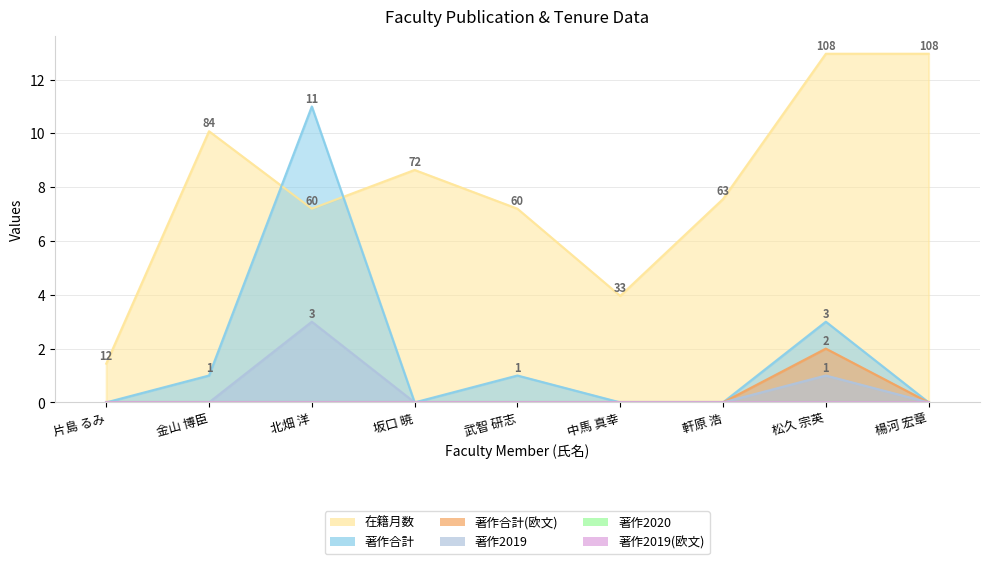

The 著作合計 series shows 4.7 at 楊河 宏章. True or false?

False